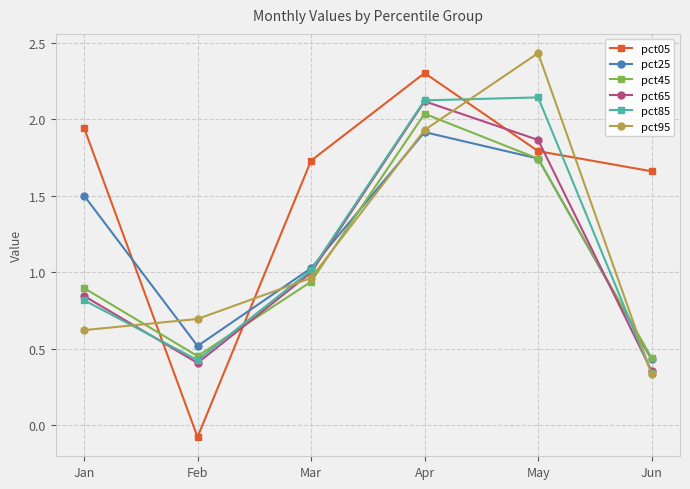

Rank the categories by pct05 value from highest to lowest.

Apr, Jan, May, Mar, Jun, Feb